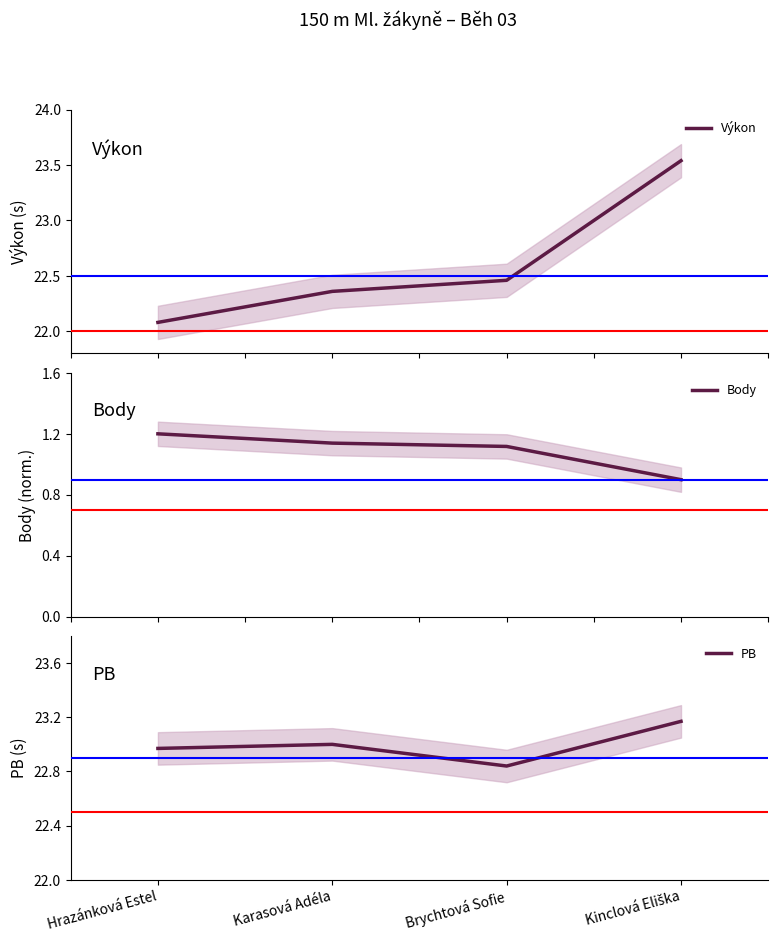

Rank the series by their maximum value, from highest to lowest.

Výkon, PB, Body